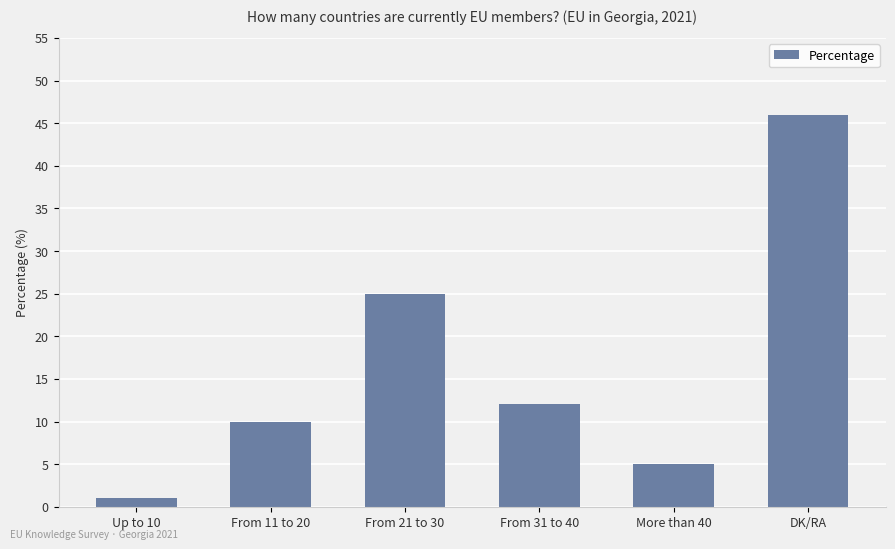

Rank the categories by value from lowest to highest.

Up to 10, More than 40, From 11 to 20, From 31 to 40, From 21 to 30, DK/RA